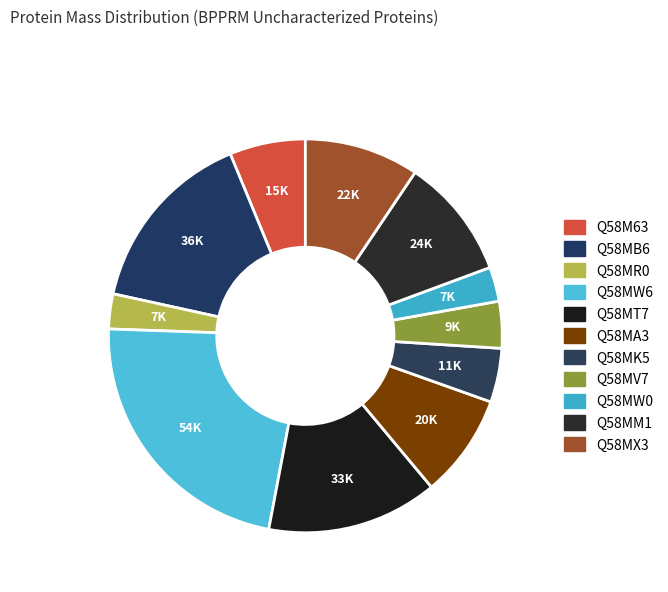

What is the largest slice in the pie chart?

Q58MW6